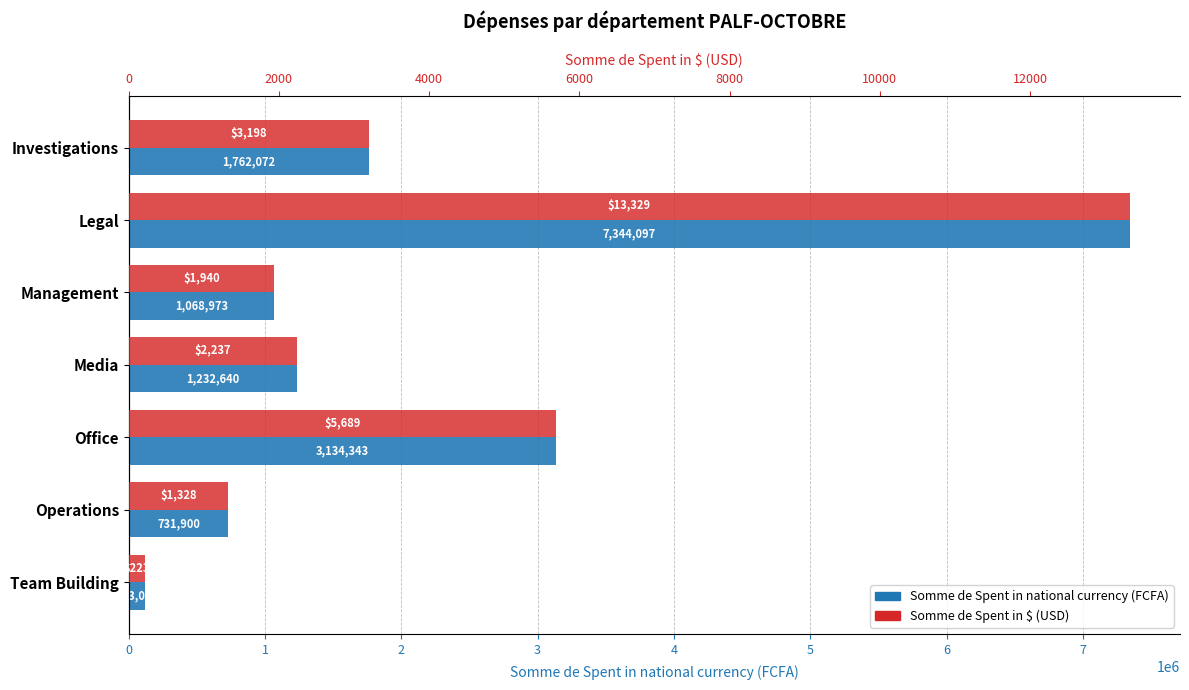

The value of Somme de Spent in $ (USD) at Management is 480.8. True or false?

False